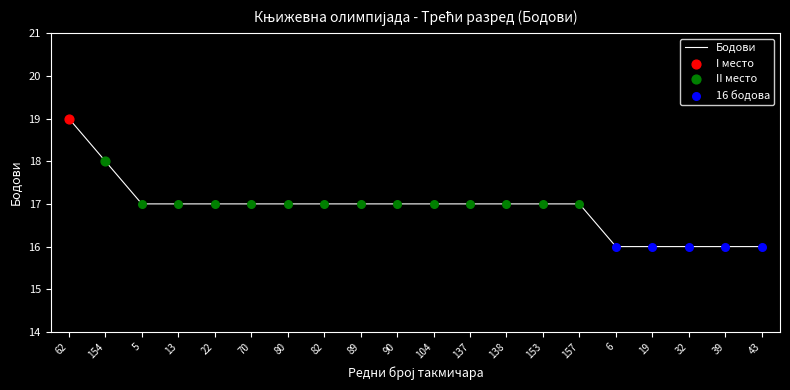

Approximately how many times larger is the value at 137 compared to 90?

1.0